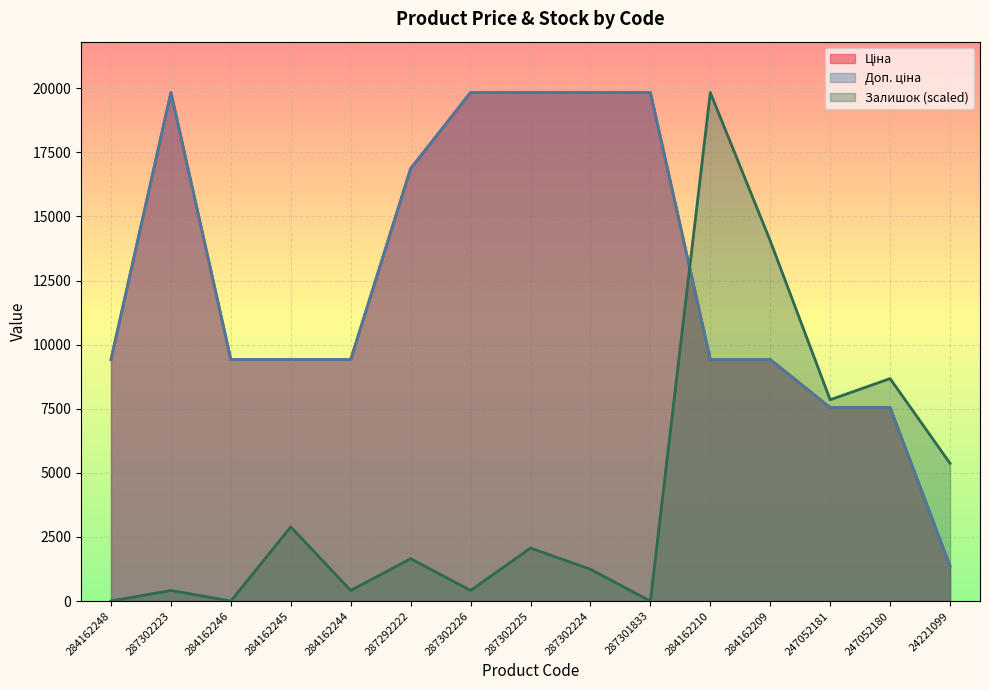

What is the average value of the Доп. ціна series?

12598.5